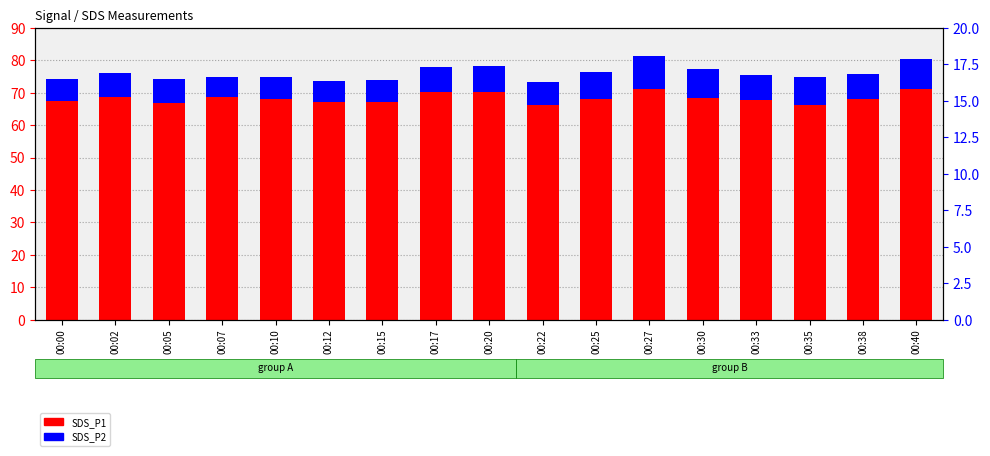

Which label corresponds to the smallest value in the chart?

00:07